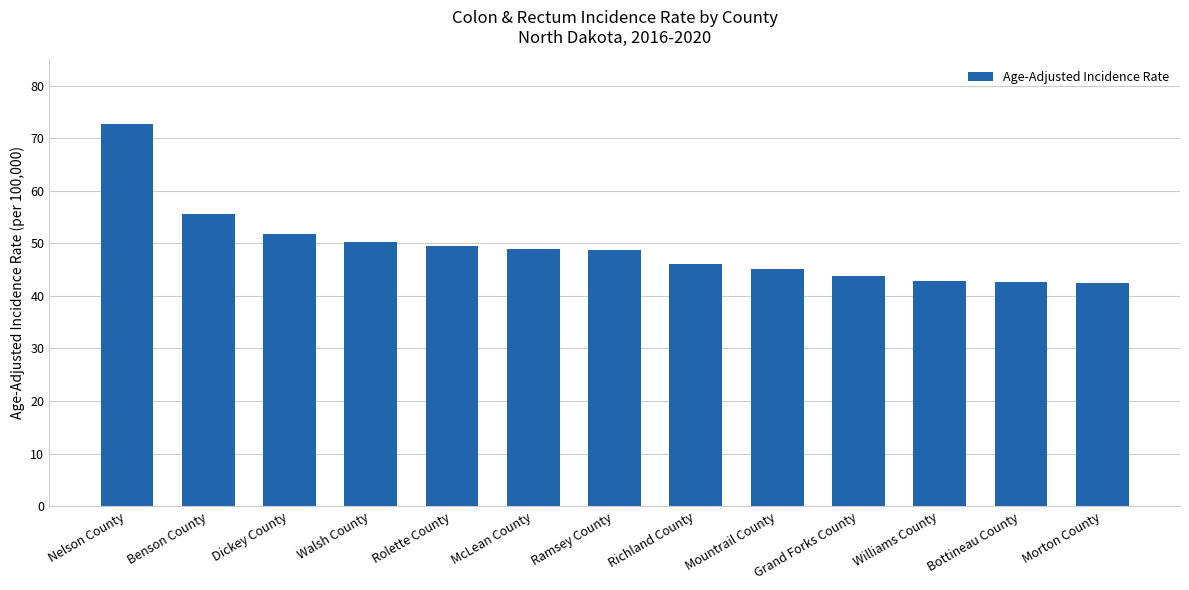

Which label corresponds to the largest value in the chart?

Nelson County